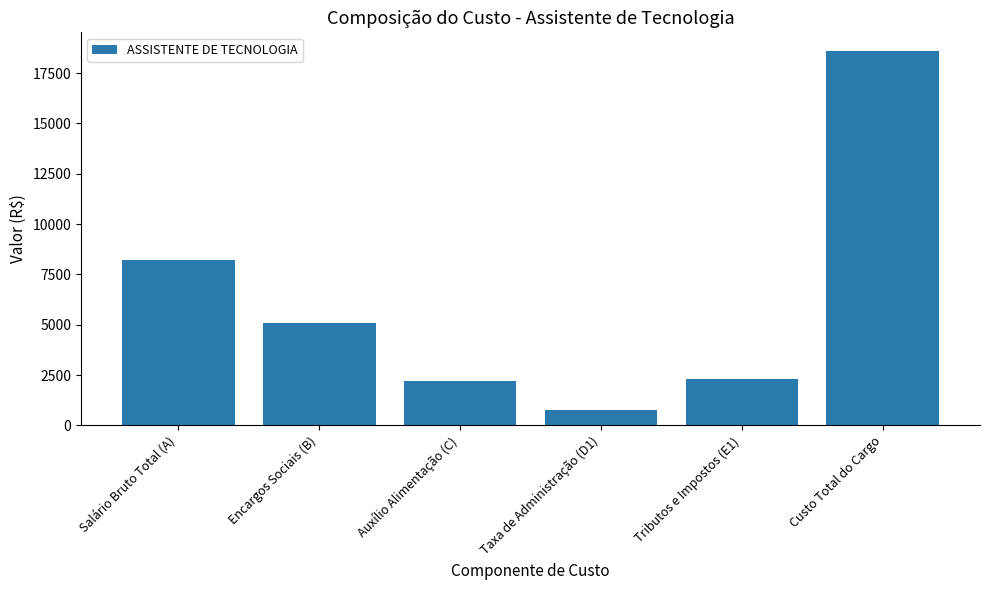

How many distinct data groups are displayed?

1